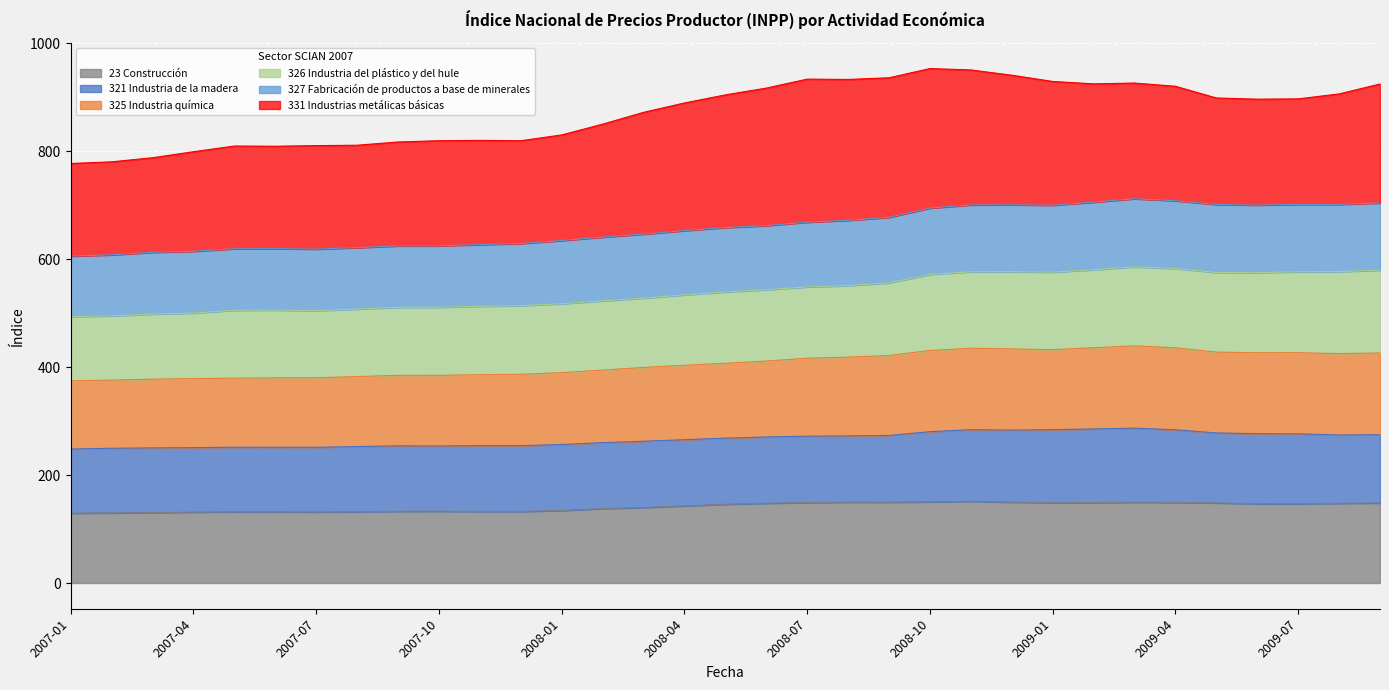

Between 2007-07 and 2008-06, which is larger?

2008-06